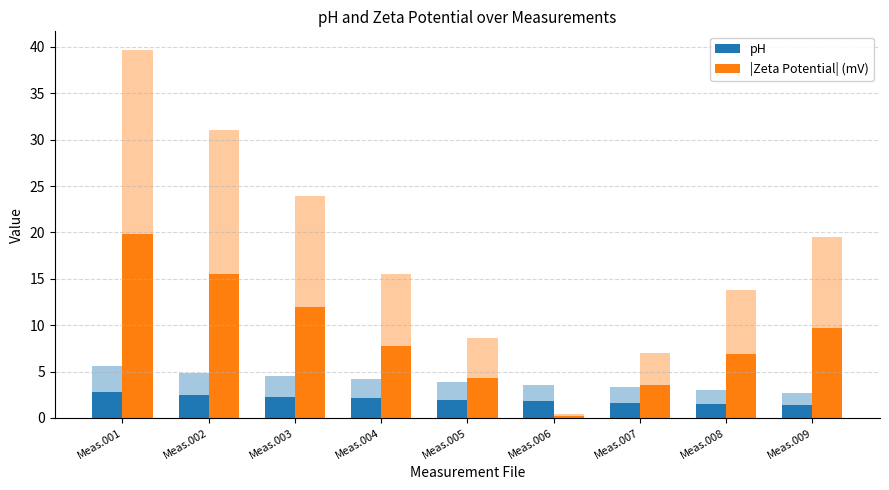

Is it true that pH equals 3.4 at Meas.005?

False